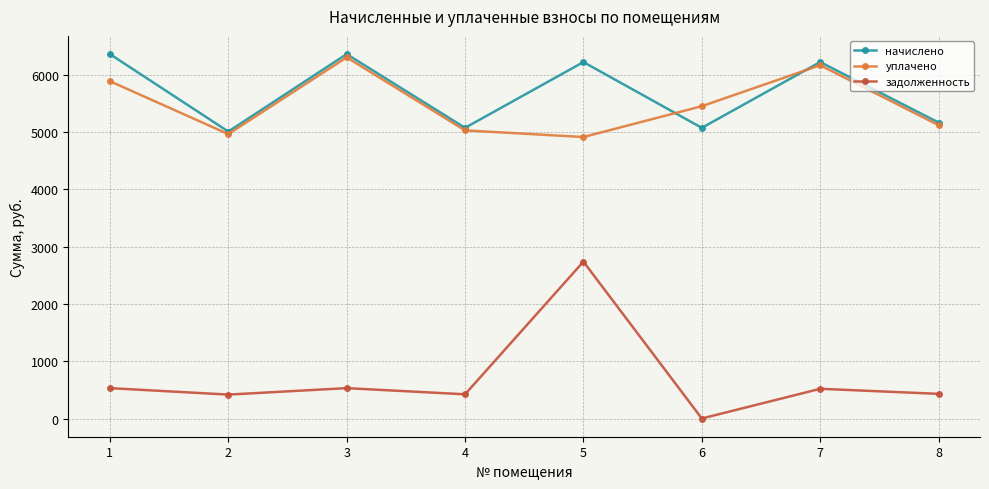

True or false: задолженность and начислено intersect in this chart.

False